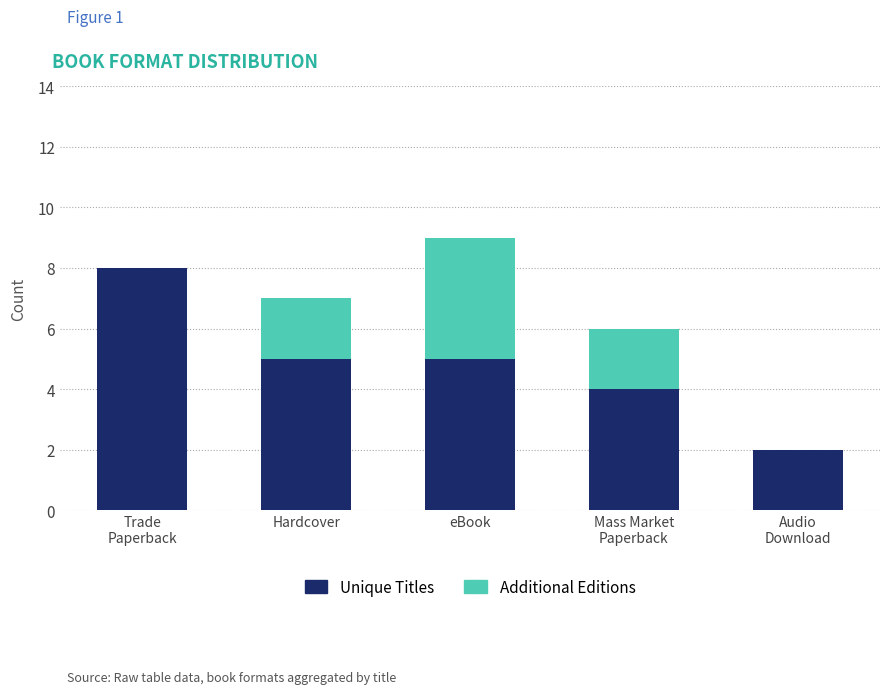

What is the difference between the Unique Titles values at Audio
Download and eBook?

3